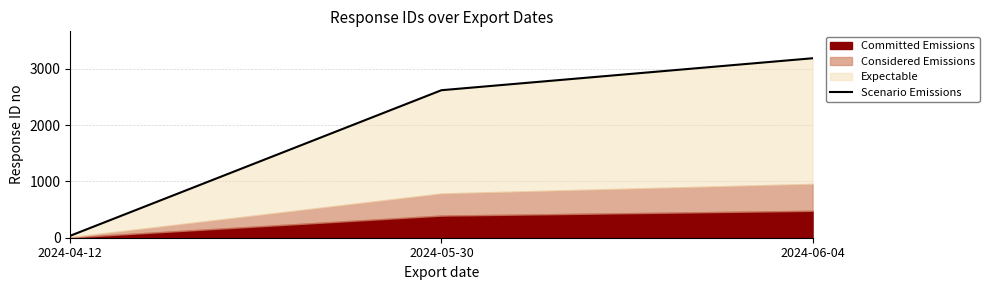

How many data points are above 2622?

1